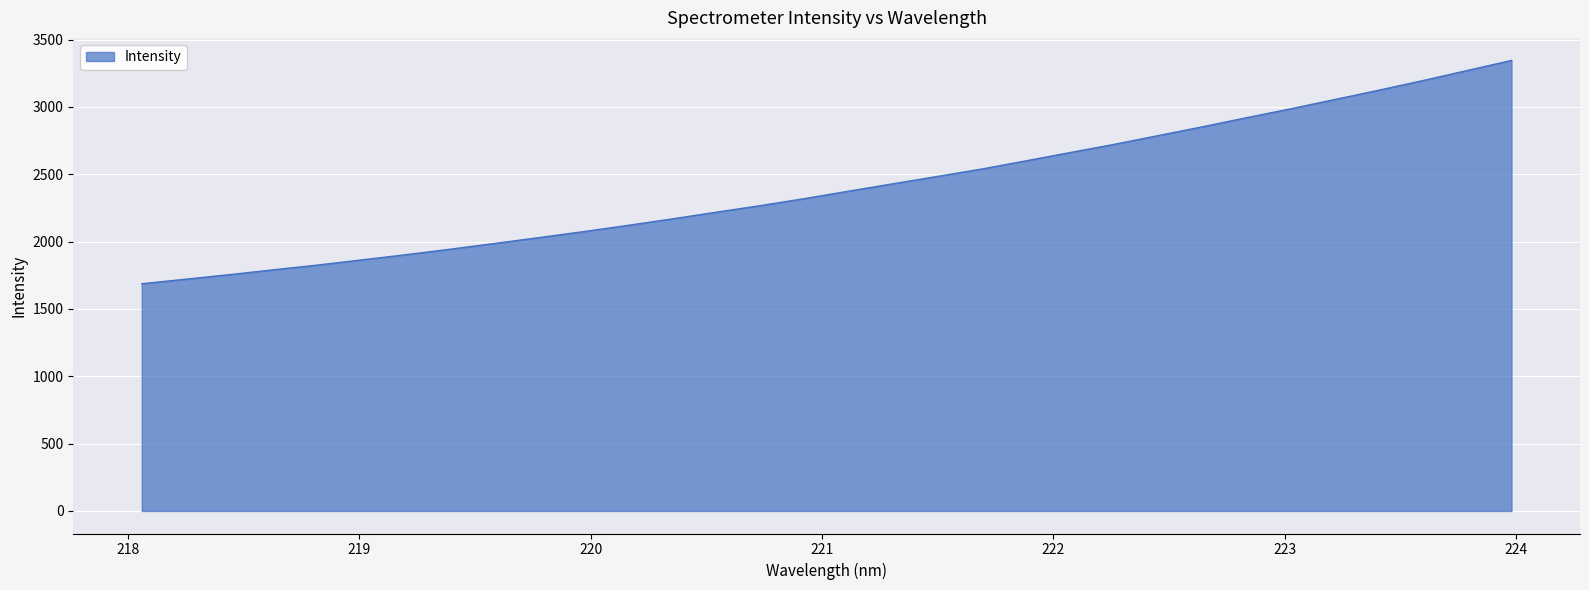

How many series are shown in this chart?

1